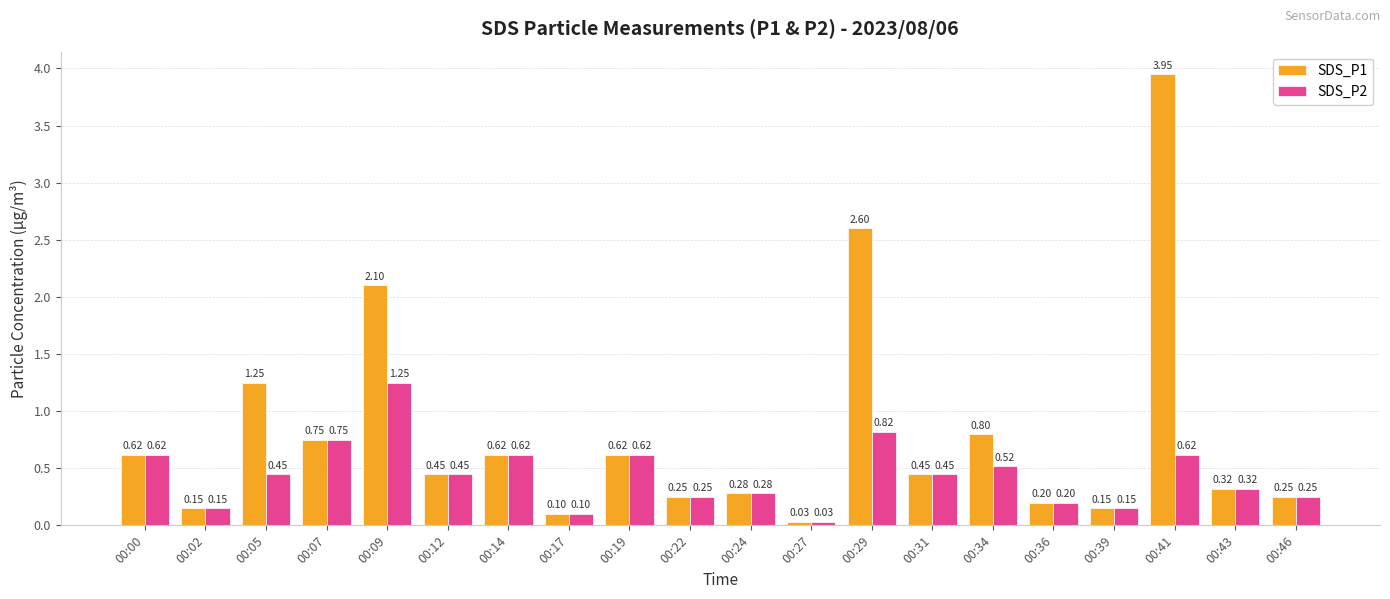

What is the average value of the SDS_P1 series?

0.8